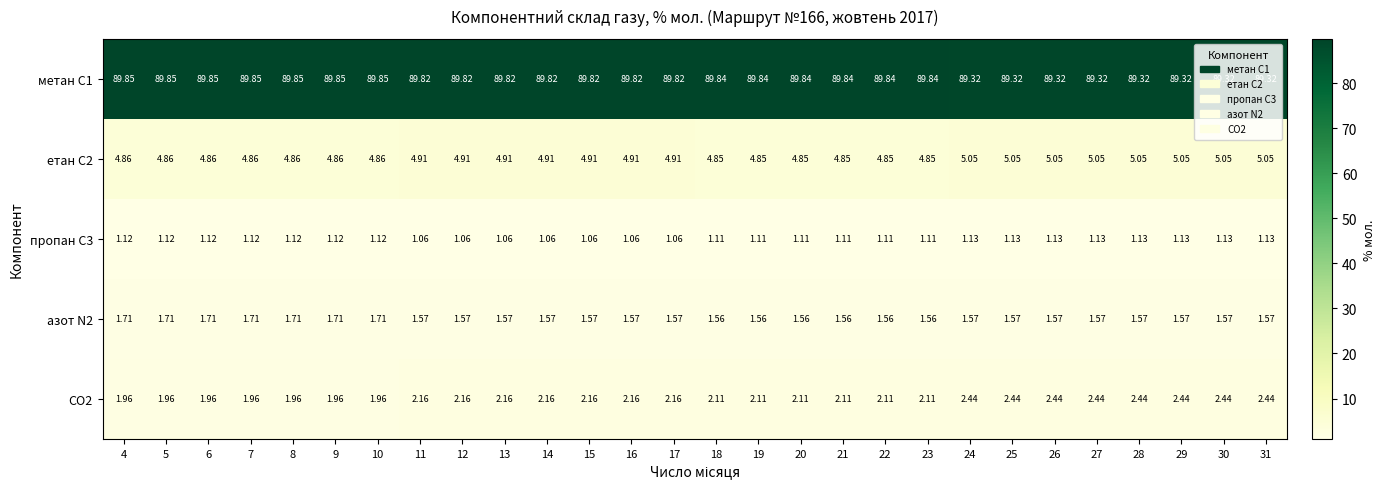

Is the value of етан С2 at 29 greater than the value of пропан С3 at 12?

Yes